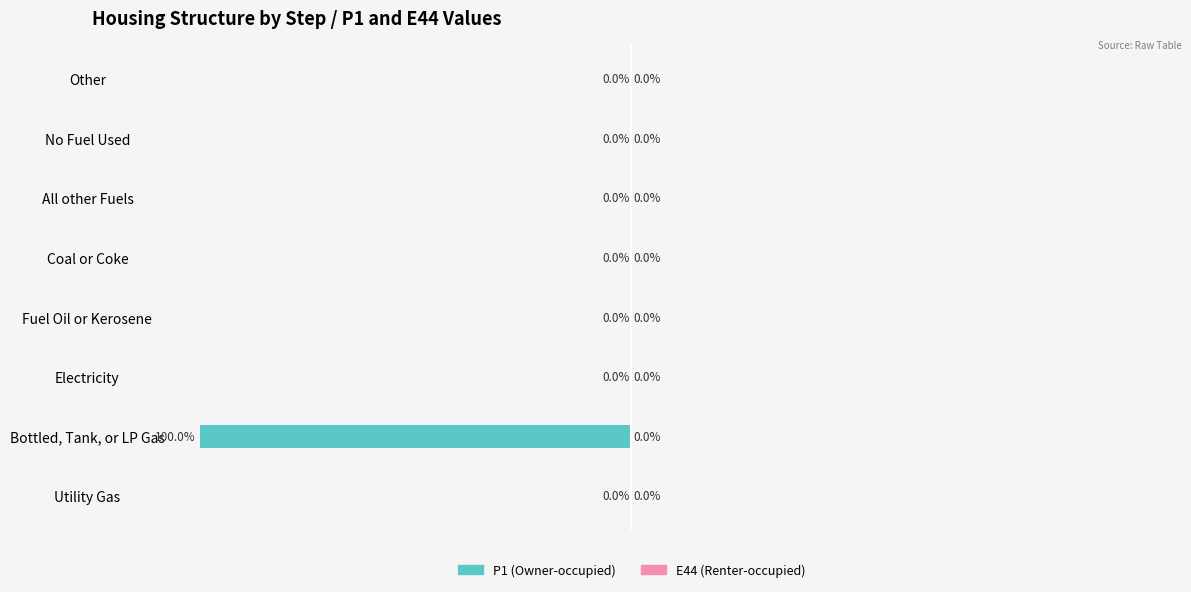

Where is the data nearest to the value -50?

Utility Gas